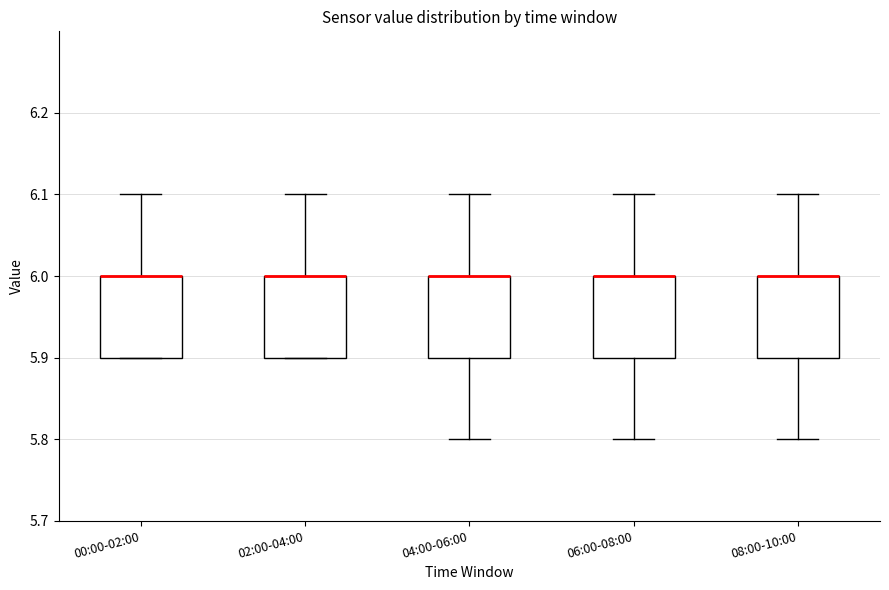

Reading left to right, transcribe this box plot: for each box, give where its median line is, the range the box spans, and where its two whiskers end, as read against the y-axis. The values are not printed on the chart, so give them approximately, as read against the axis.

00:00-02:00: median 6.0 (drawn on the box's upper edge), box 5.9 to 6.0, whiskers 5.9 to 6.1
02:00-04:00: median 6.0 (drawn on the box's upper edge), box 5.9 to 6.0, whiskers 5.9 to 6.1
04:00-06:00: median 6.0 (drawn on the box's upper edge), box 5.9 to 6.0, whiskers 5.8 to 6.1
06:00-08:00: median 6.0 (drawn on the box's upper edge), box 5.9 to 6.0, whiskers 5.8 to 6.1
08:00-10:00: median 6.0 (drawn on the box's upper edge), box 5.9 to 6.0, whiskers 5.8 to 6.1